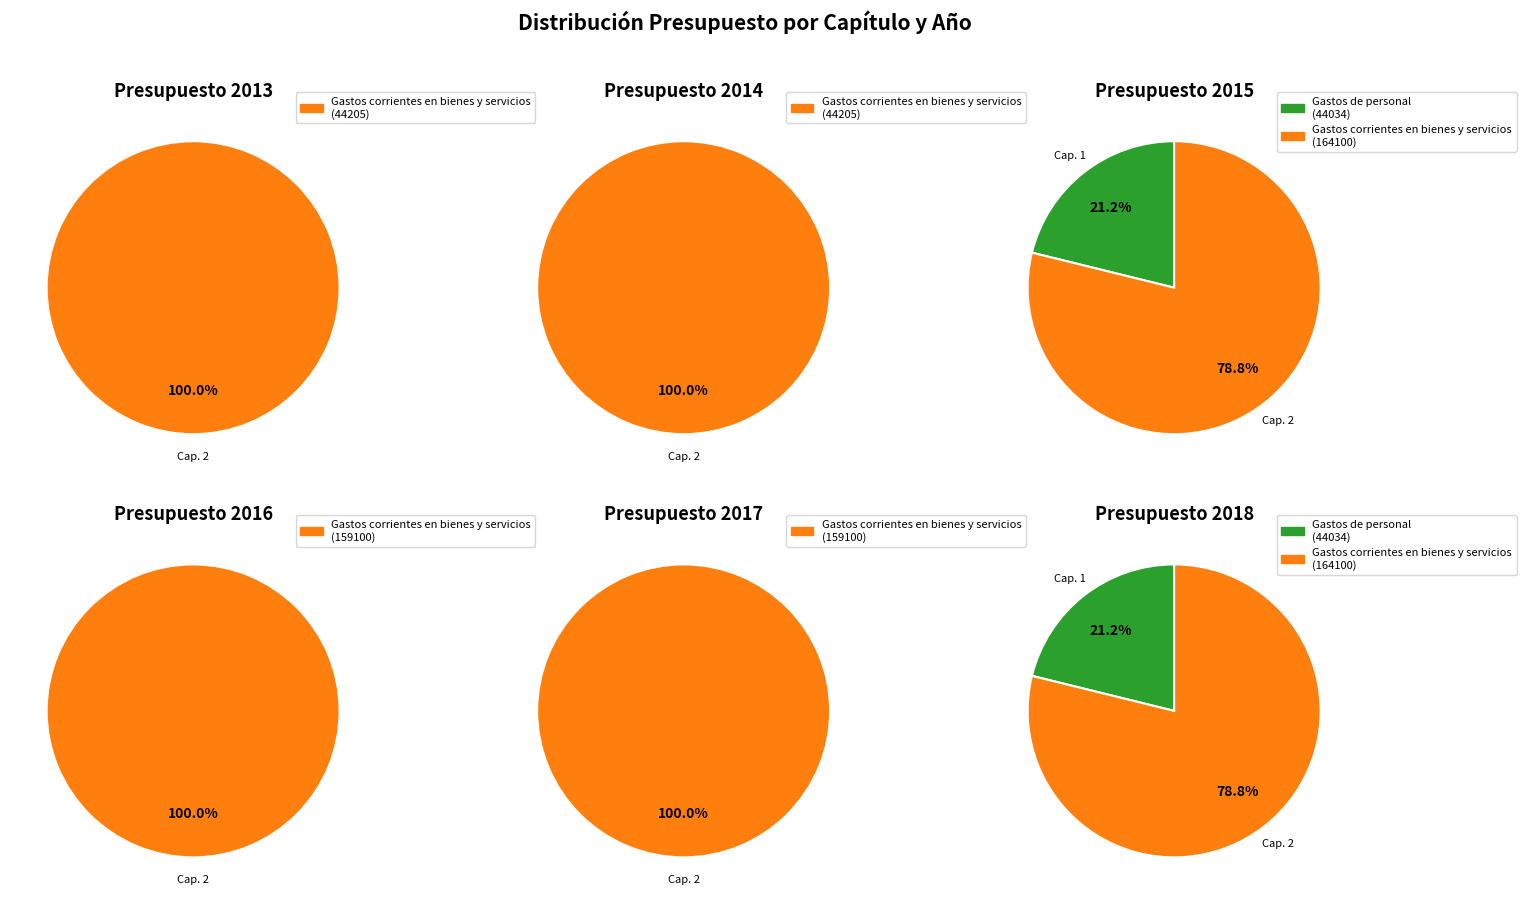

Is 2013 the majority of the pie?

Yes